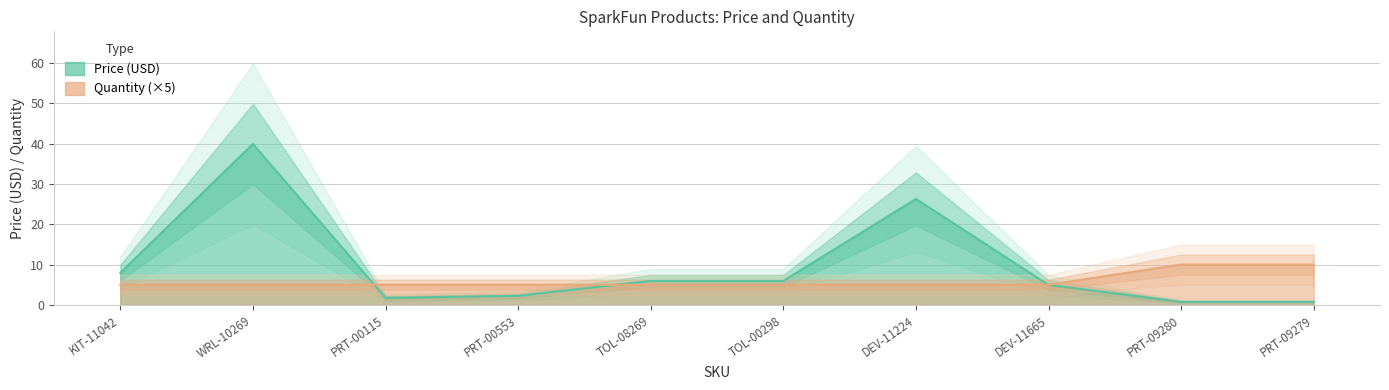

List the labels in order of Quantity value, largest first.

PRT-09280, PRT-09279, KIT-11042, WRL-10269, PRT-00115, PRT-00553, TOL-08269, TOL-00298, DEV-11224, DEV-11665